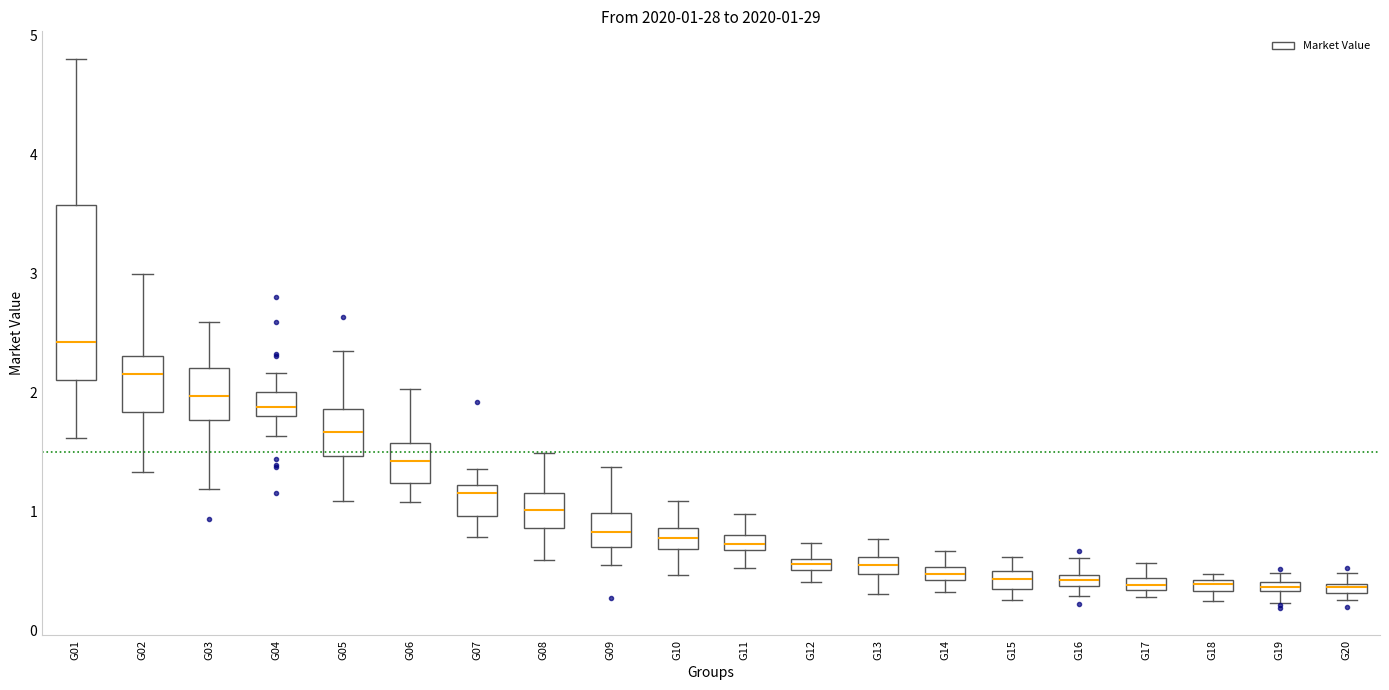

Which box has the highest median line?

G01